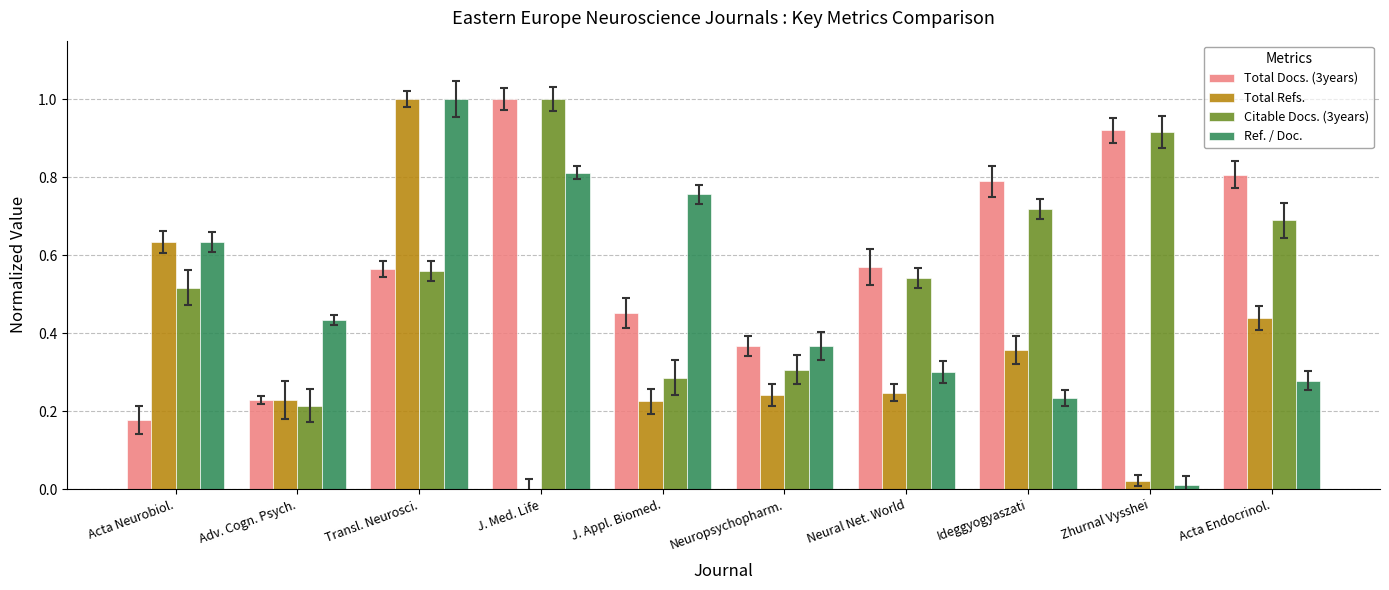

What is the spread (max minus min) of values at J. Appl. Biomed.?

0.5